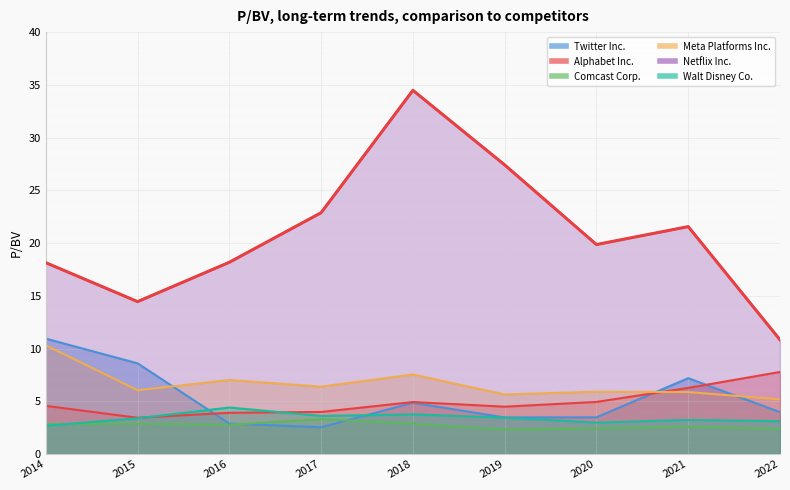

True or false: Alphabet Inc. and Comcast Corp. cross at least once.

False